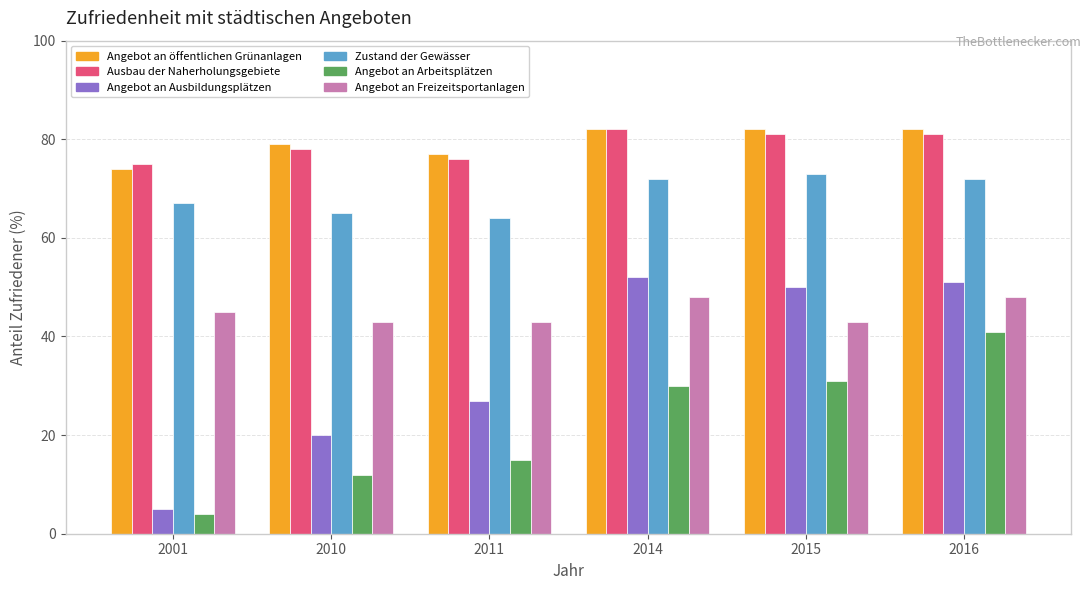

How many groups of bars are there?

6